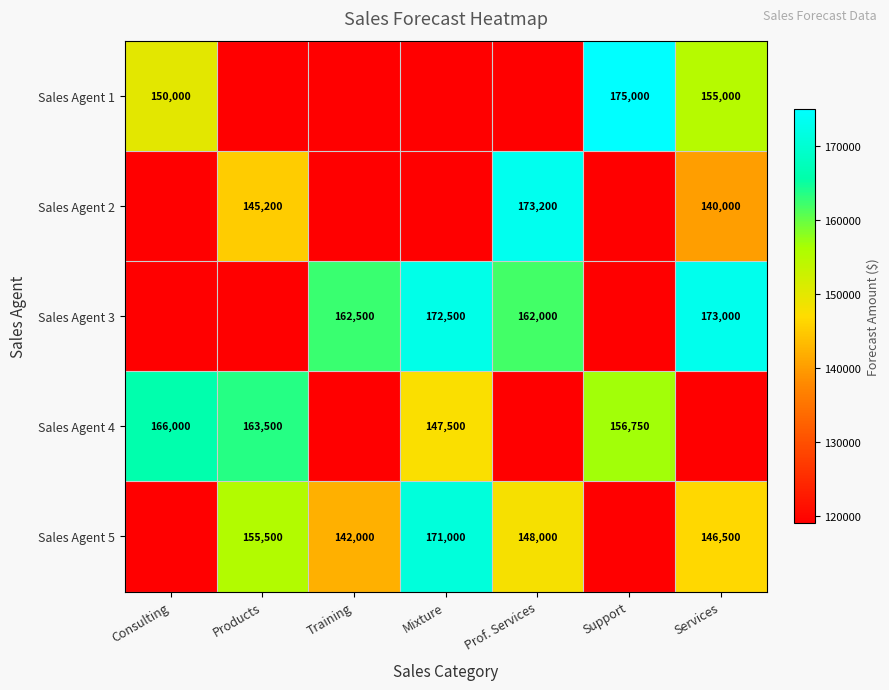

Is the value of Sales Agent 5 at Services greater than the value of Sales Agent 1 at Services?

No